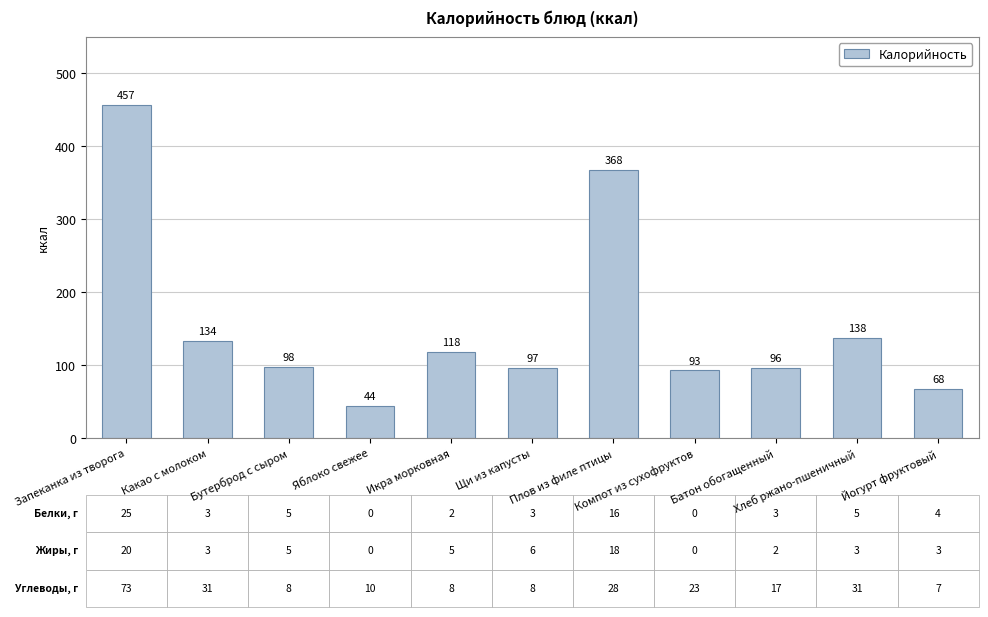

Reading left to right, list all the values displayed in this chart.

Запеканка из творога=457	Какао с молоком=134	Бутерброд с сыром=98	Яблоко свежее=44	Икра морковная=118	Щи из капусты=97	Плов из филе птицы=368	Компот из сухофруктов=93	Батон обогащенный=96	Хлеб ржано-пшеничный=138	Йогурт фруктовый=68